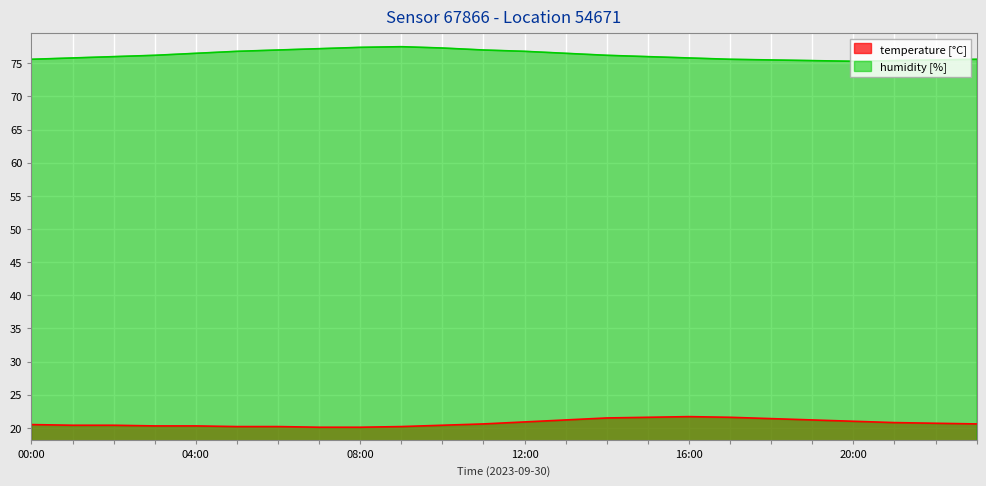

What is the maximum value for humidity [%]?

77.5